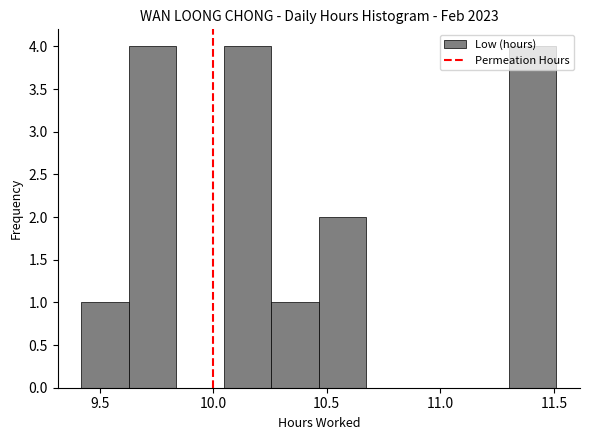

What is the height of the bar covering 10.05 to 10.25 on the x-axis? Neither the bar edges nor the heights are printed on the chart, so give them approximately, as read against the axes.

4